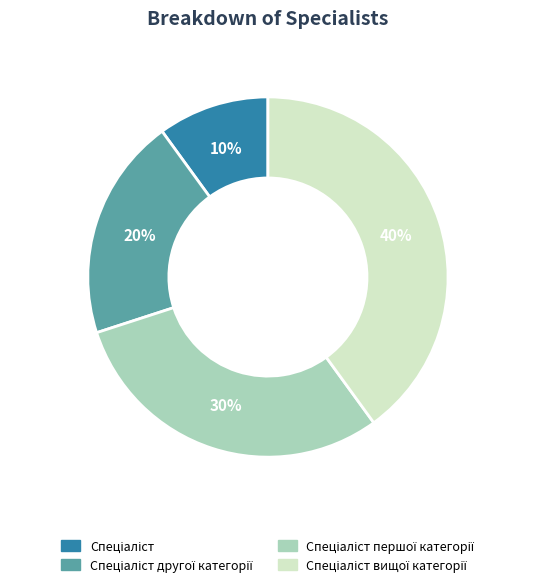

Is there a majority slice in this chart?

No